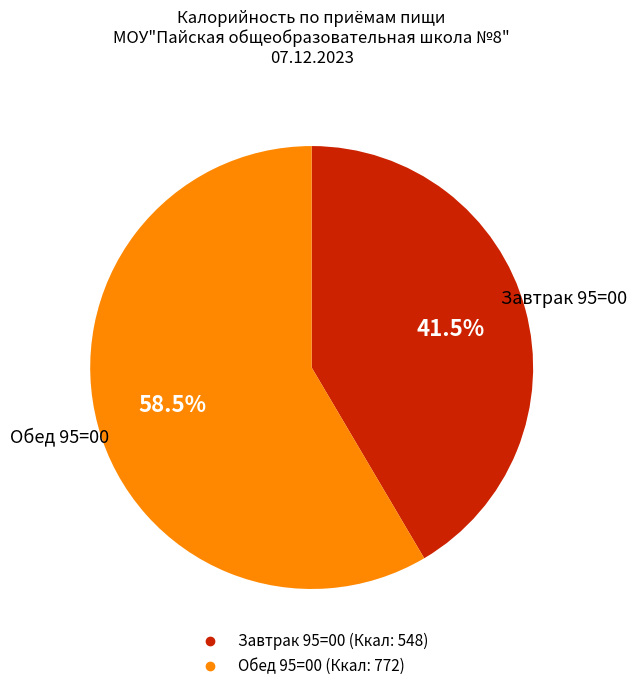

Count the number of slices in the pie.

2